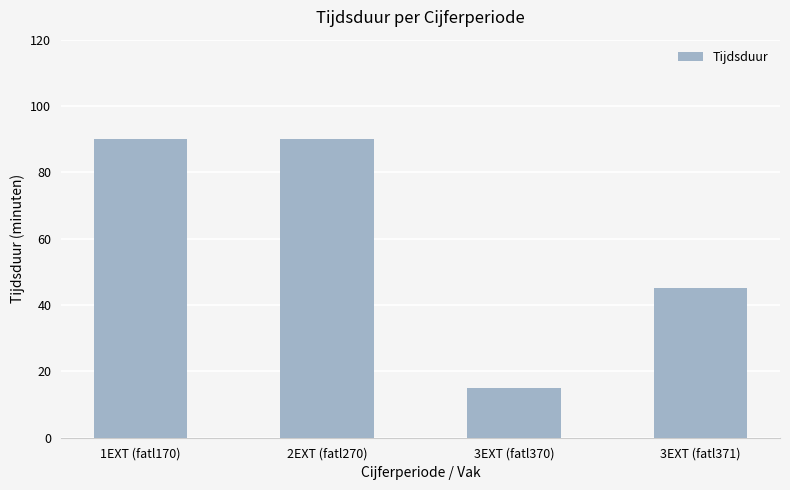

What is the value of the 4th bar from the left?

45